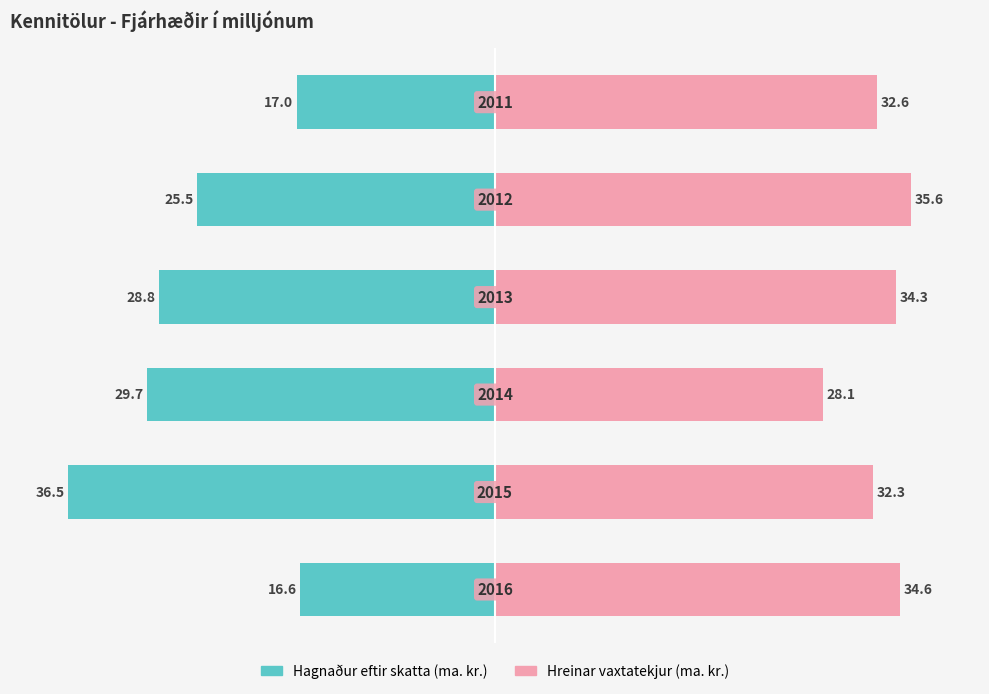

Is the value of Hagnaður eftir skatta (ma. kr.) at 5 greater than the value of Hreinar vaxtatekjur (ma. kr.) at 3?

No